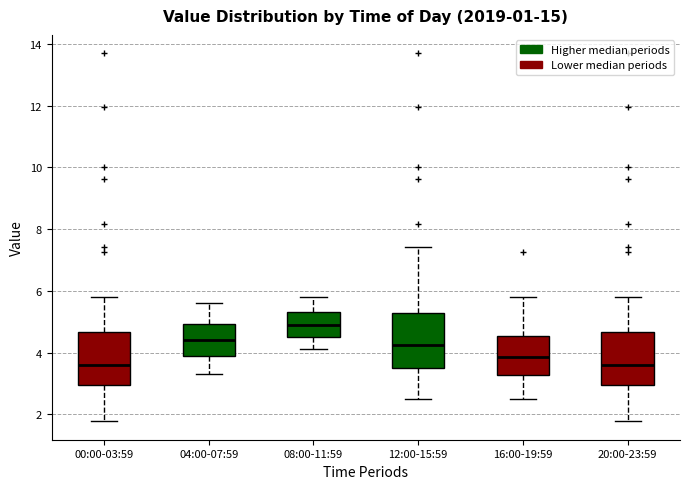

Where does the lower whisker of the box for 00:00-03:59 end on the y-axis? The values are not printed on the chart, so give them approximately, as read against the axis.

1.8